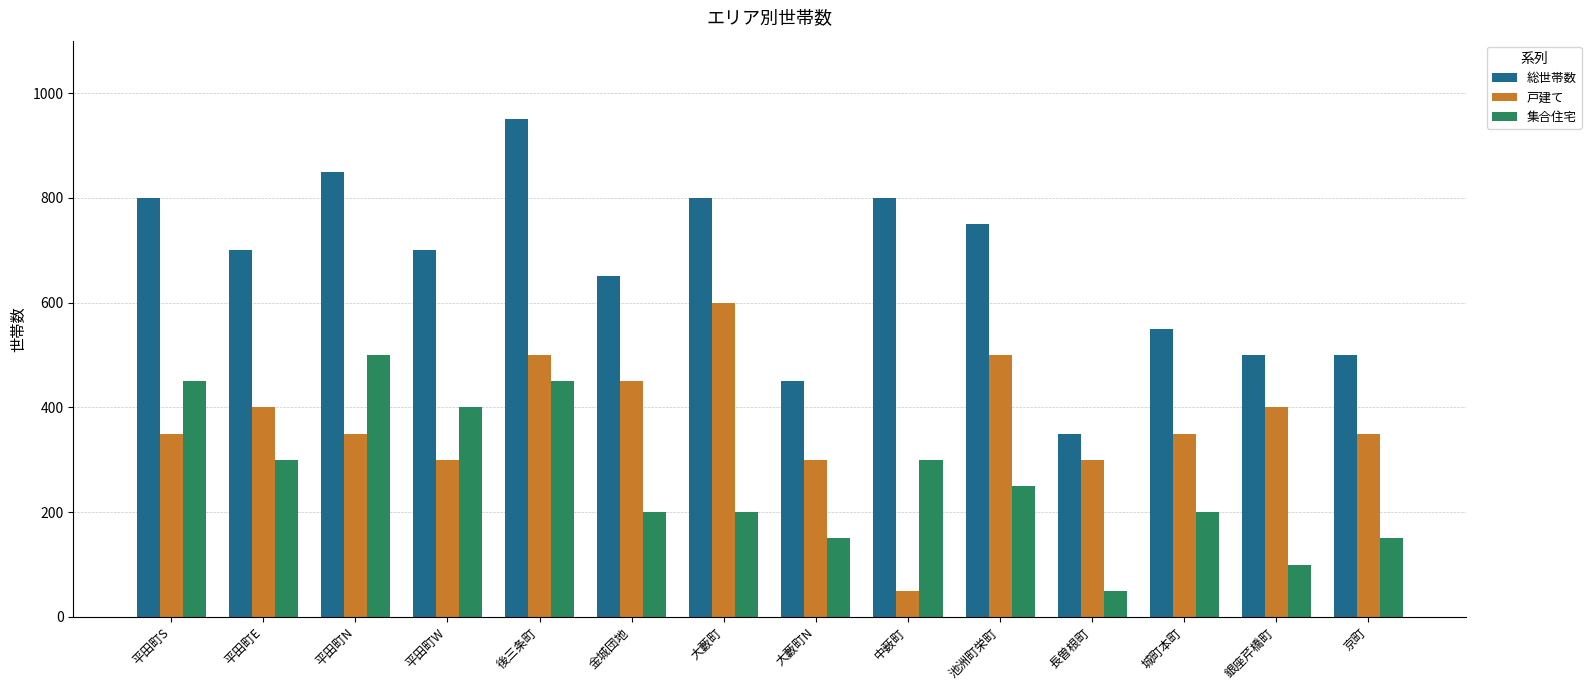

What is the difference between the maximum and minimum values in the 総世帯数 series?

600